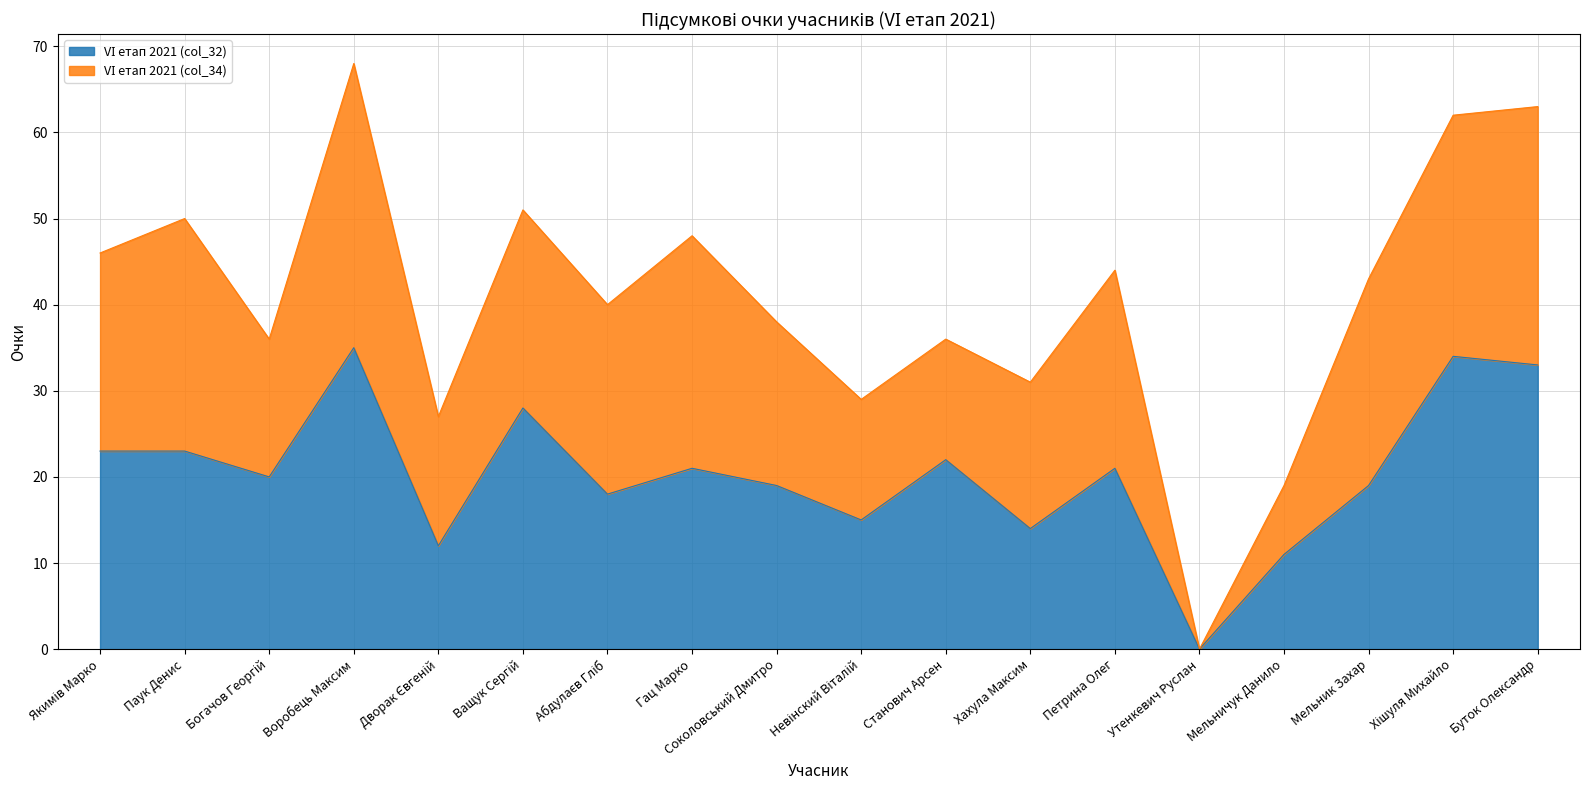

What value does the data have at Воробець Максим, to the nearest 10?

40